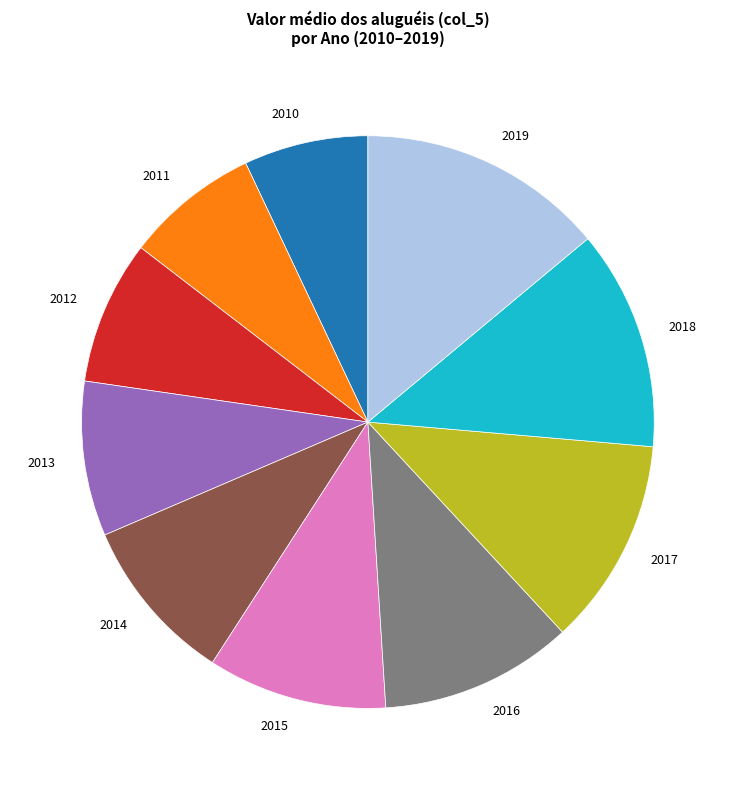

What is the largest slice in the pie chart?

2019